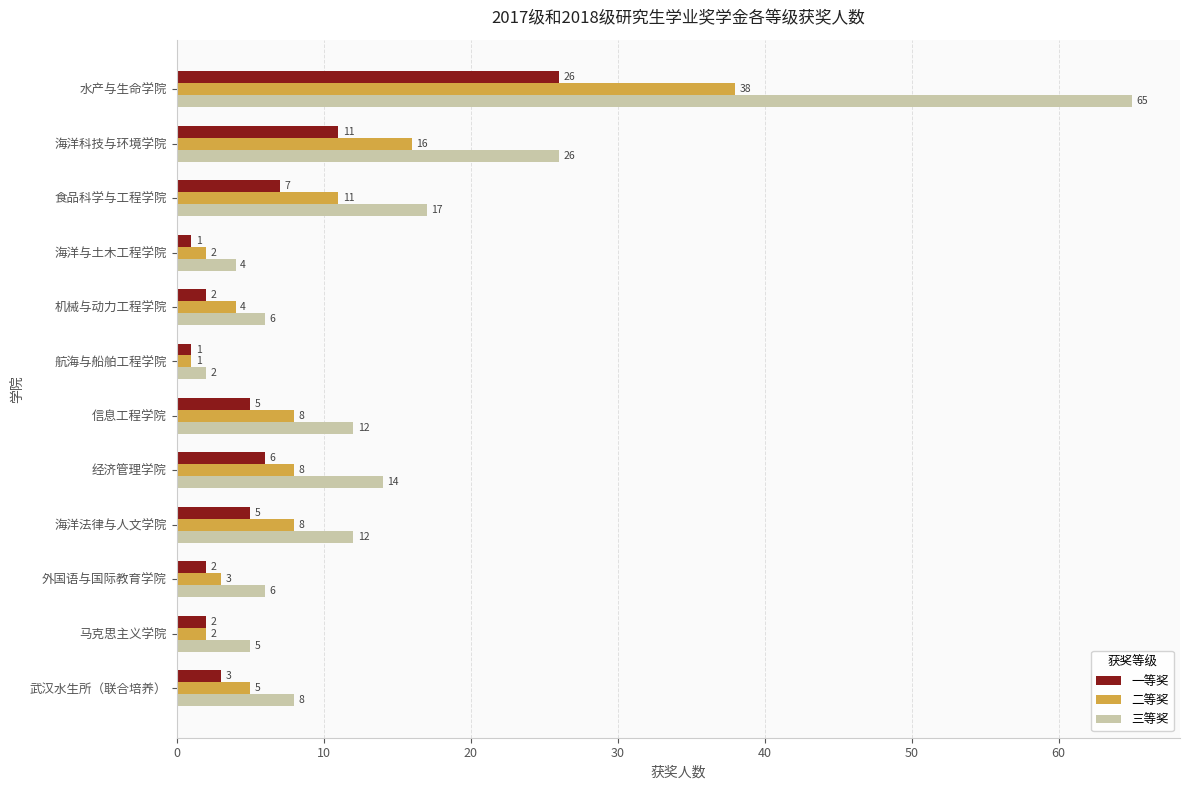

What is the difference between the second highest and minimum values in the 三等奖 series?

24